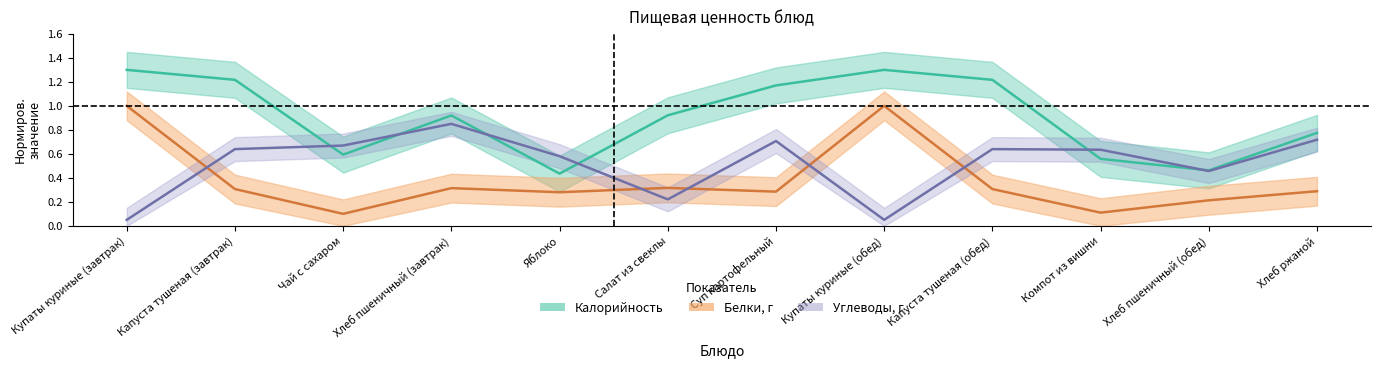

True or false: Белки has a value of 0.1 at Хлеб пшеничный (завтрак).

False